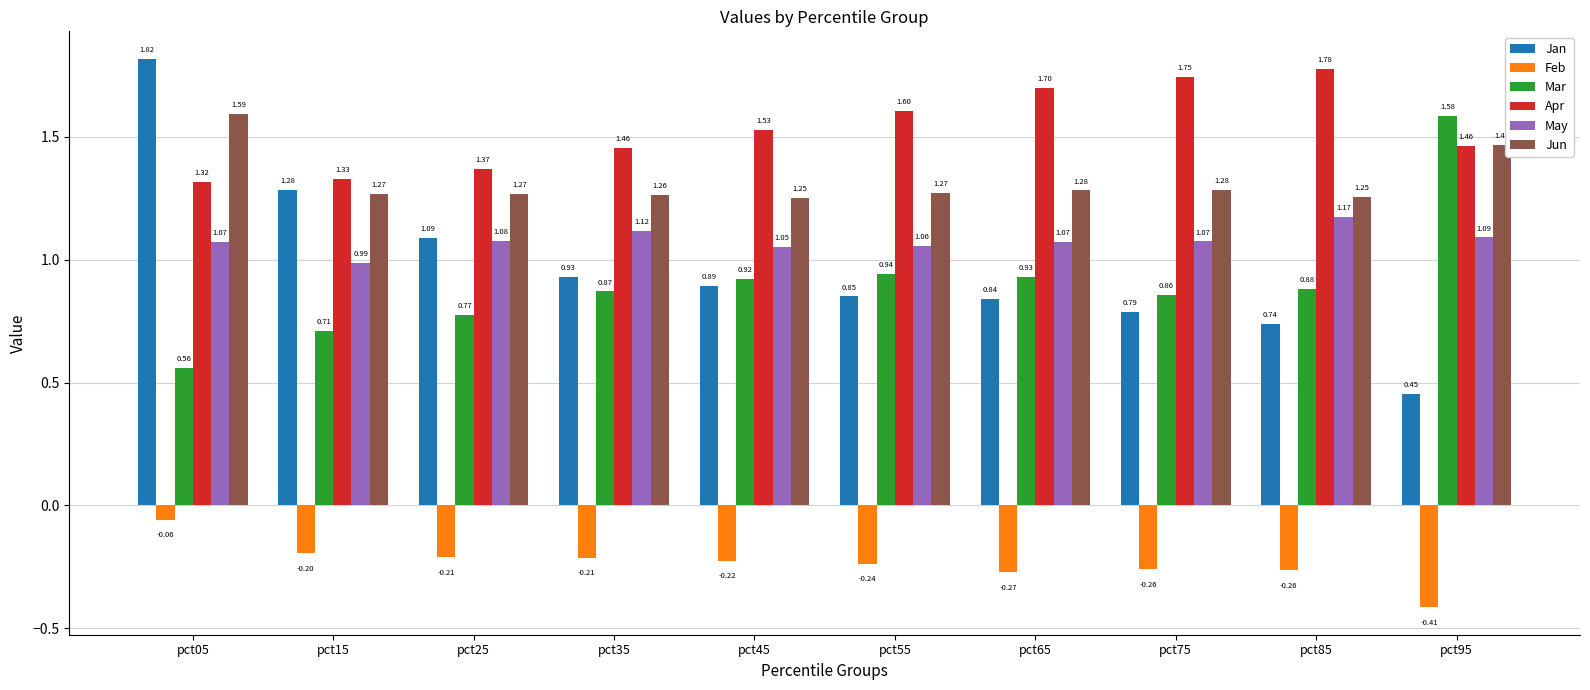

What is the difference between the second highest and minimum values in the Jun series?

0.2